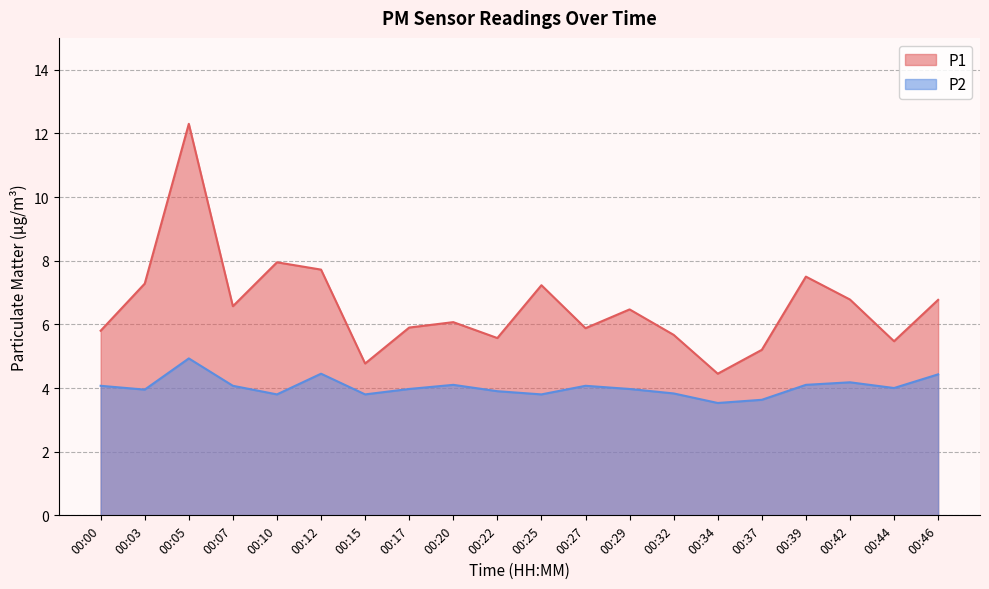

Where does the P2 series first go above 4?

00:00